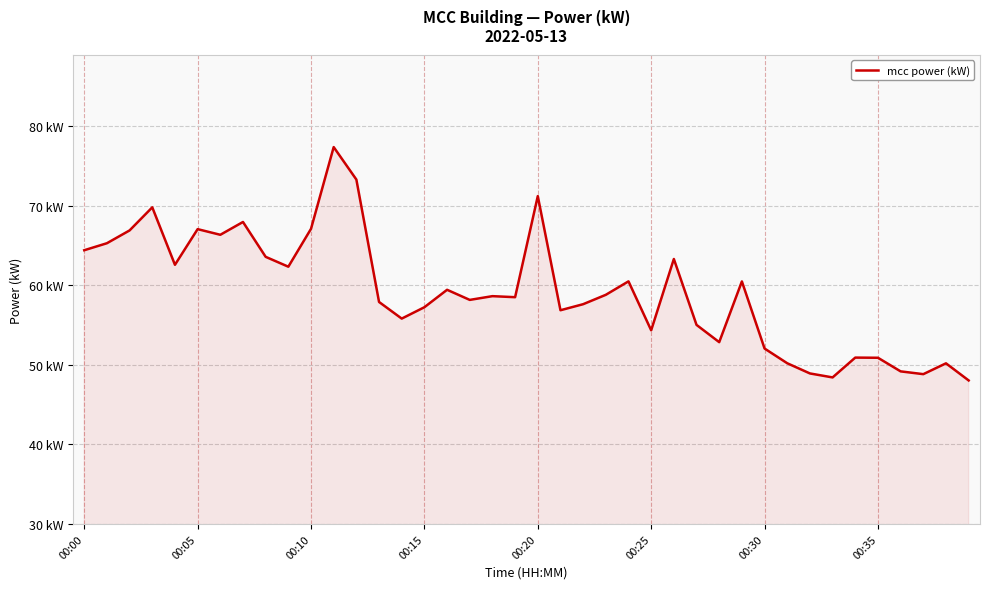

What is the difference between the maximum and minimum values?

29.3